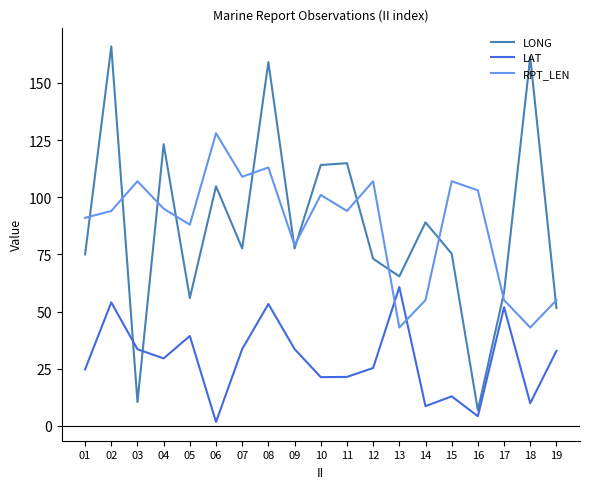

Count the number of data series in this chart.

3